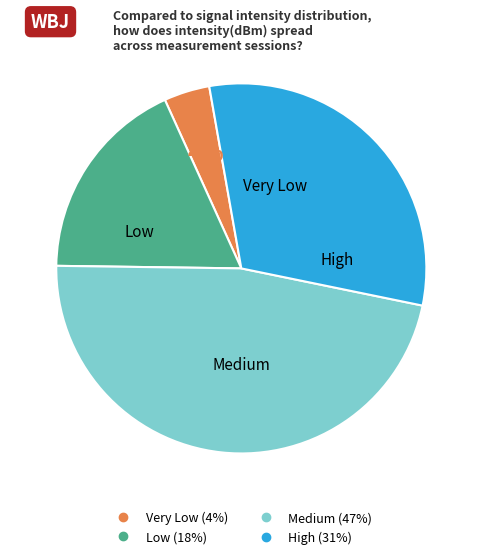

Does any single category account for the majority?

No